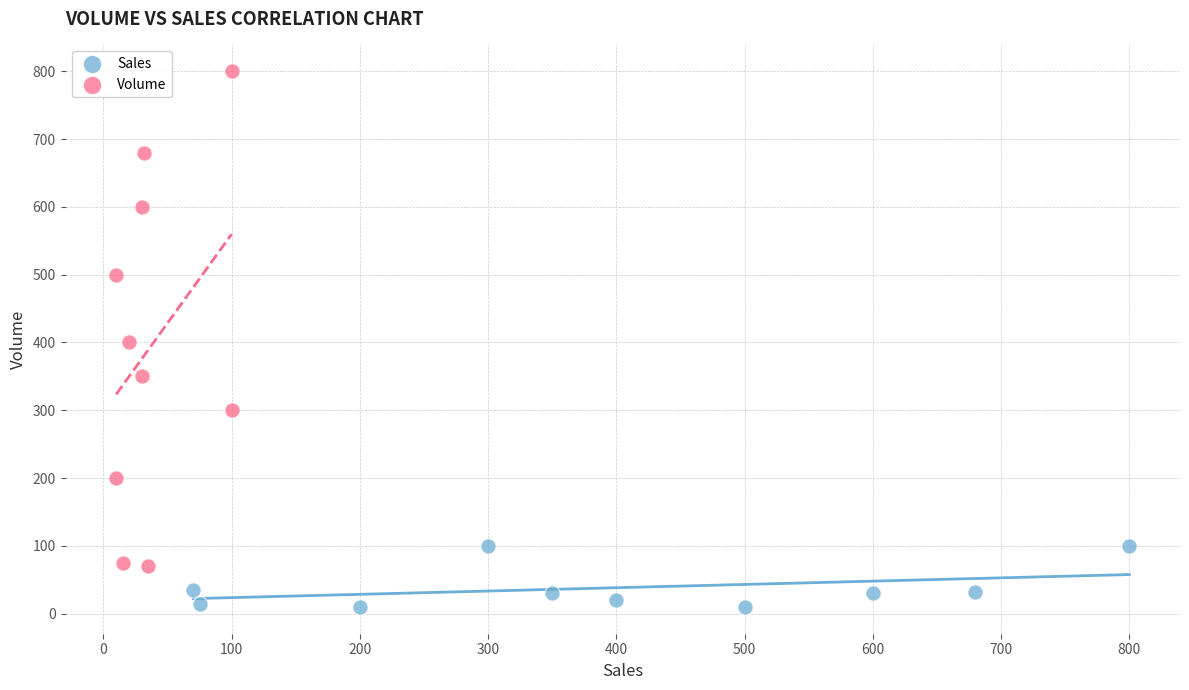

Which series contains the highest Y value?

Volume